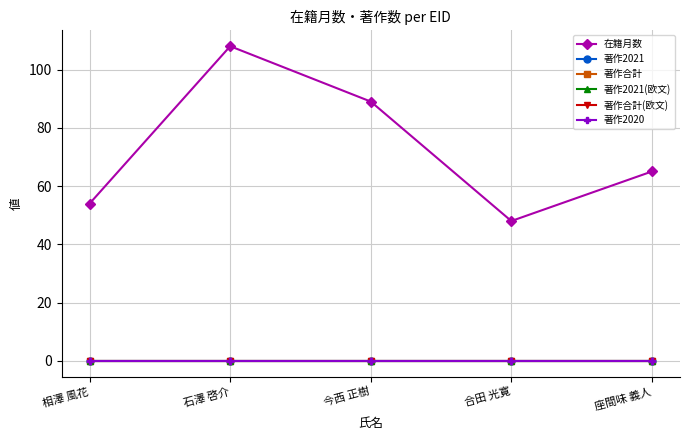

Rank the series at 相澤 風花 from lowest to highest value.

著作2021, 著作合計, 著作2021(欧文), 著作合計(欧文), 著作2020, 在籍月数